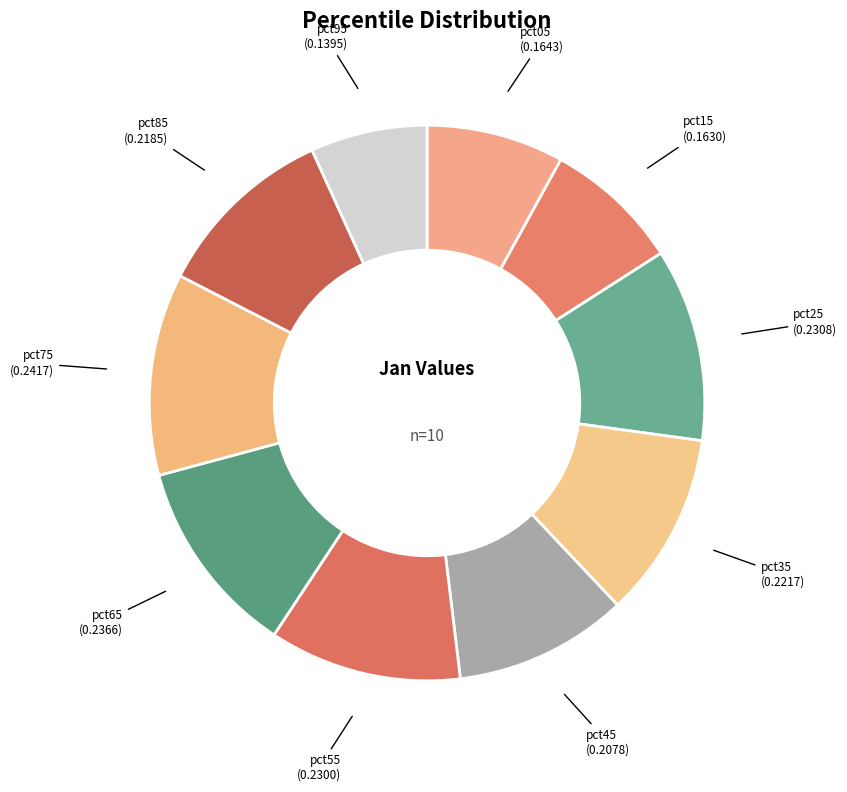

How many slices are in this pie chart?

10